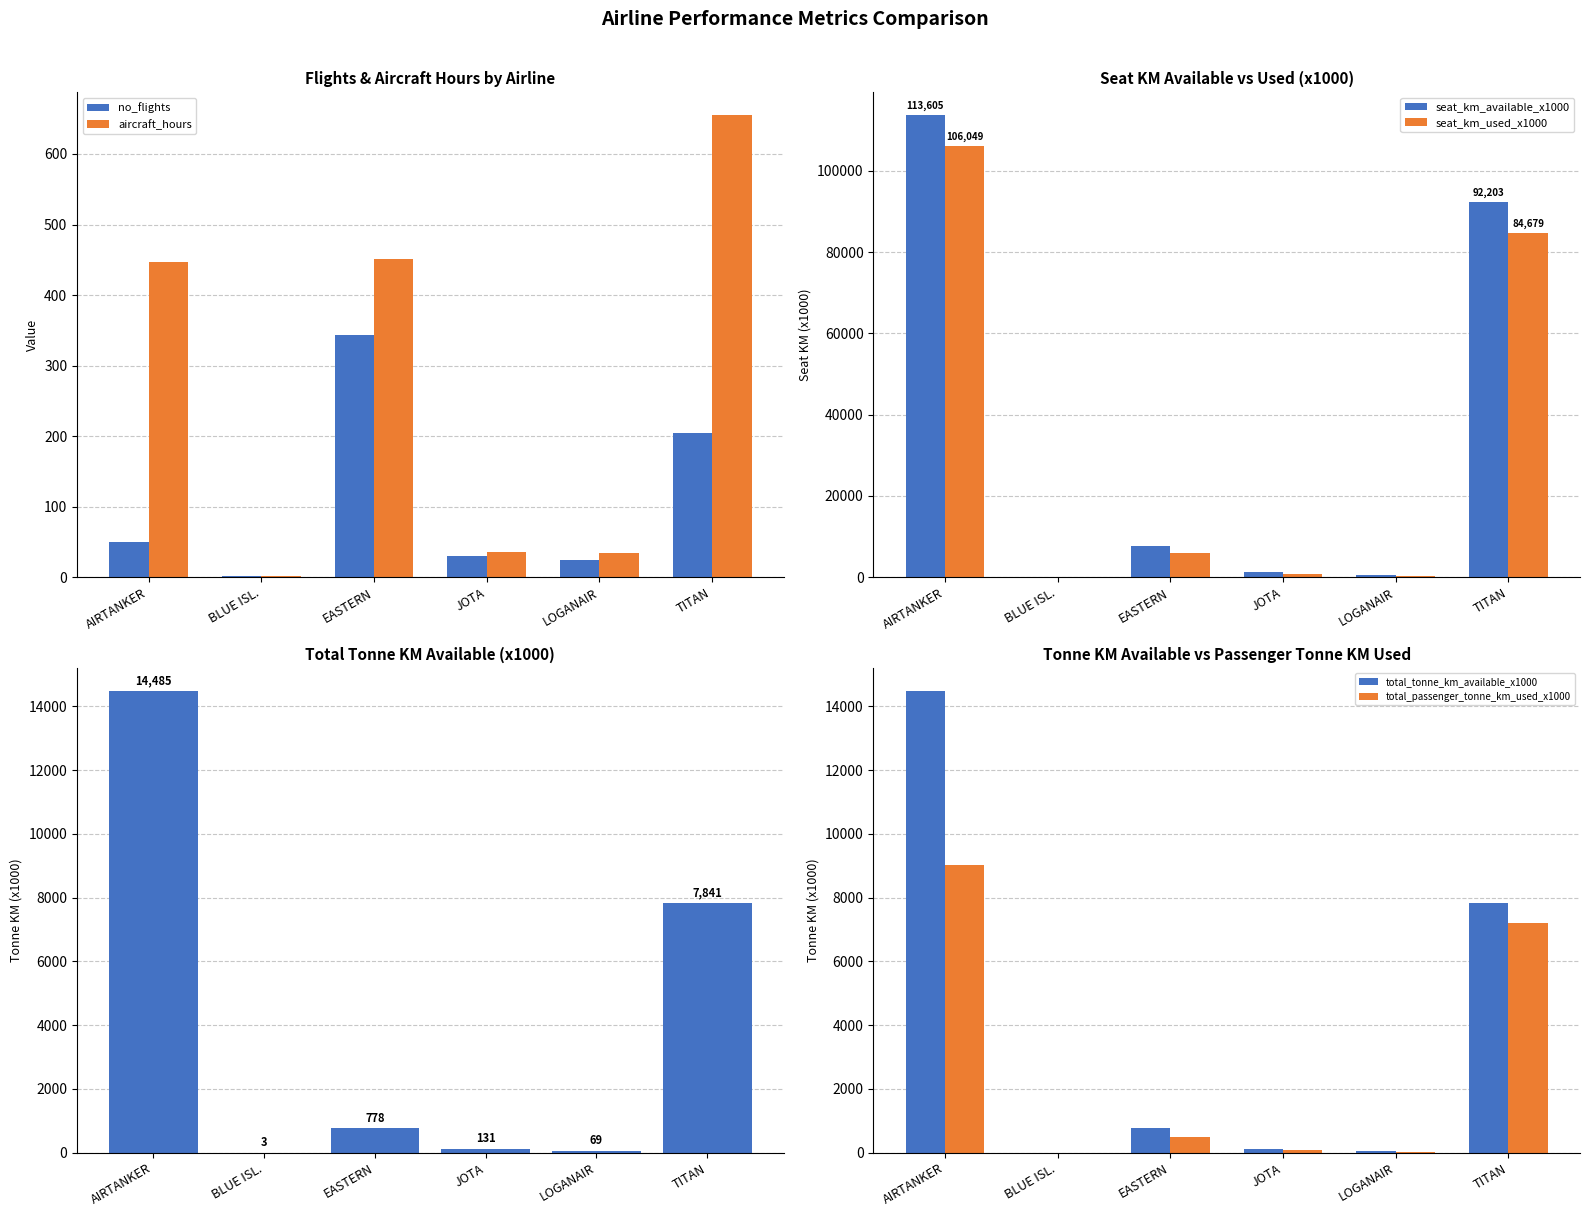

What is the average value of the no_flights series?

109.2